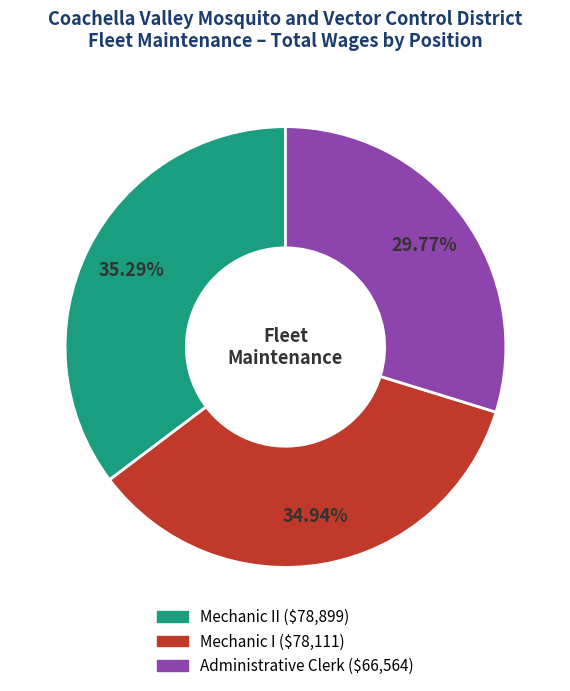

Is there any slice that represents more than half of the pie?

No